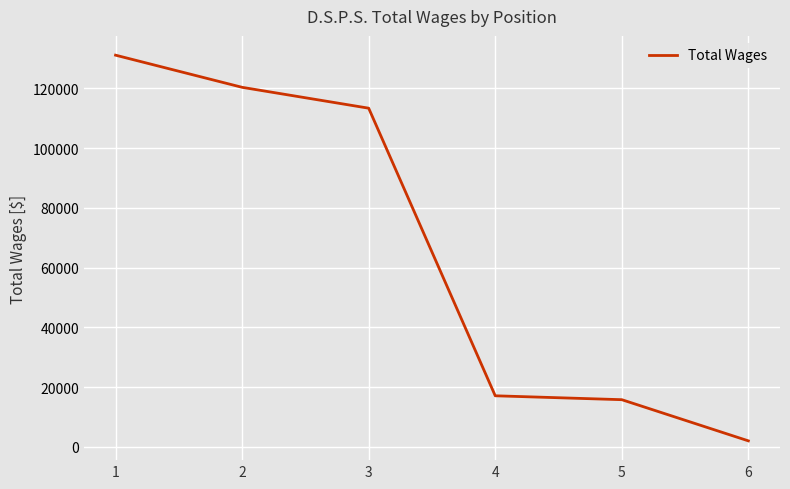

Count the number of data series in this chart.

1